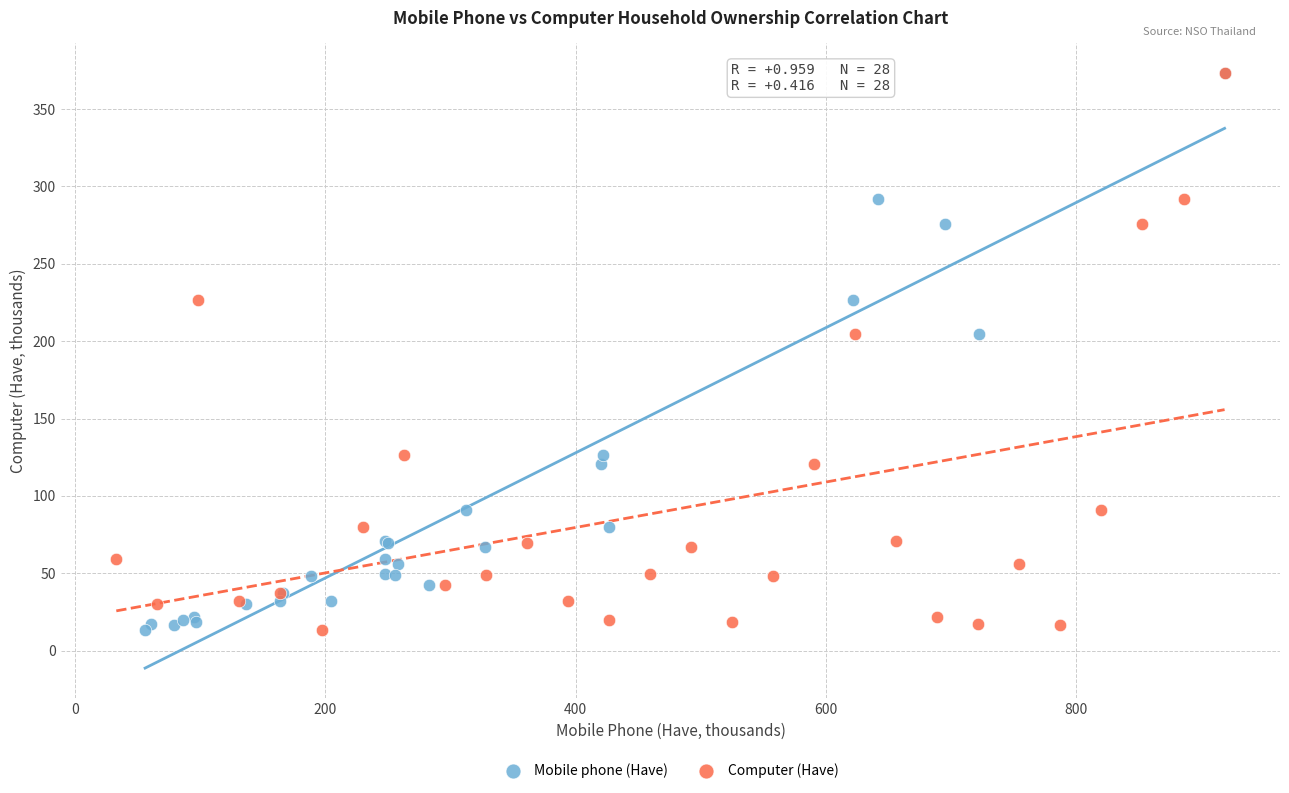

What are all the series names shown in the legend?

Mobile phone (Have), Computer (Have)